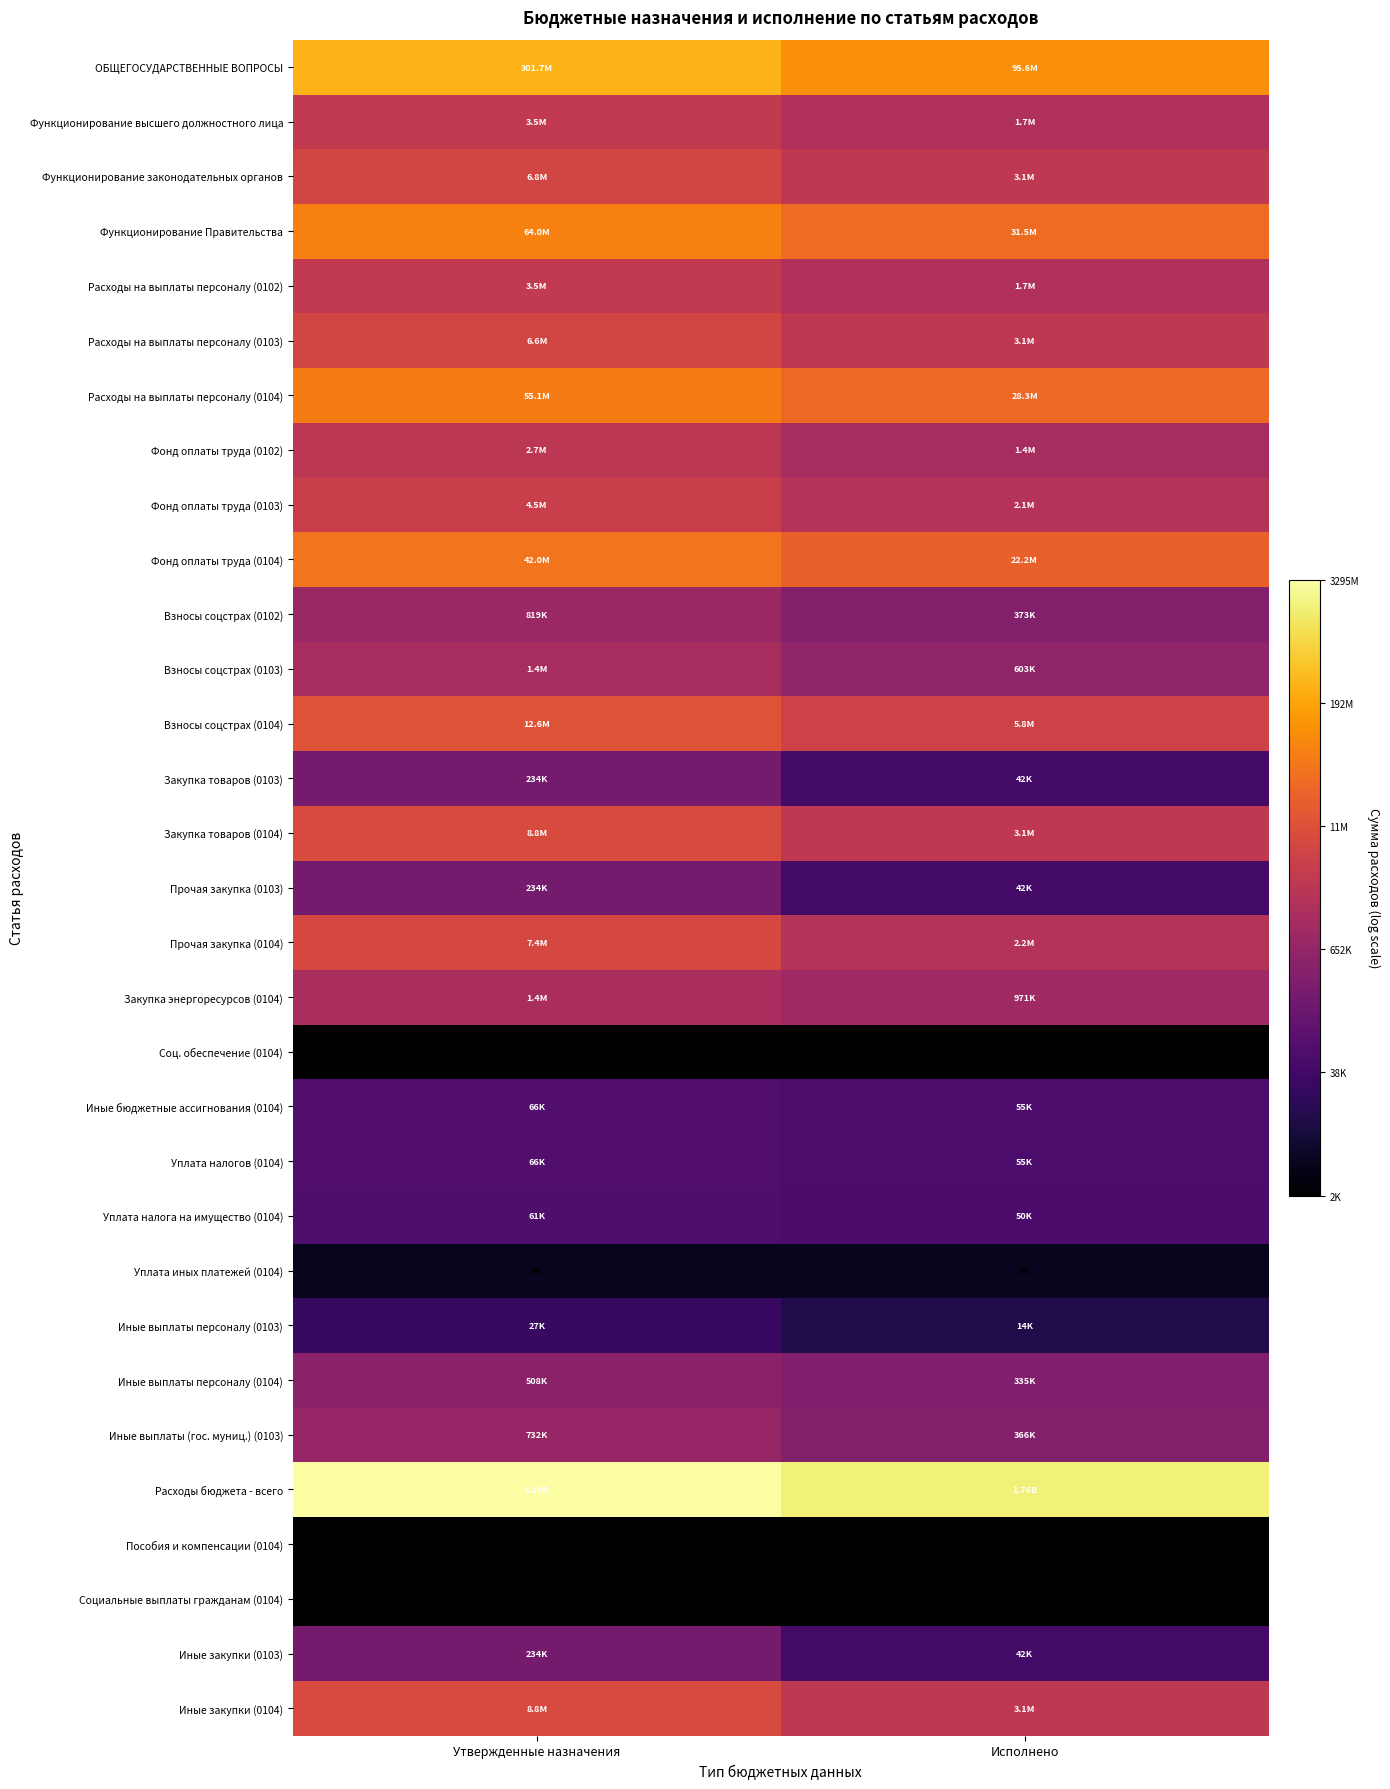

Reading right to left, list all the values displayed in this chart.

ОБЩЕГОСУДАРСТВЕННЫЕ ВОПРОСЫ: Исполнено=18.4	Утвержденные назначения=19.5
Функционирование высшего должностного лица: Исполнено=14.4	Утвержденные назначения=15.1
Функционирование законодательных органов: Исполнено=15.0	Утвержденные назначения=15.7
Функционирование Правительства: Исполнено=17.3	Утвержденные назначения=18.0
Расходы на выплаты персоналу (0102): Исполнено=14.4	Утвержденные назначения=15.1
Расходы на выплаты персоналу (0103): Исполнено=14.9	Утвержденные назначения=15.7
Расходы на выплаты персоналу (0104): Исполнено=17.2	Утвержденные назначения=17.8
Фонд оплаты труда (0102): Исполнено=14.1	Утвержденные назначения=14.8
Фонд оплаты труда (0103): Исполнено=14.6	Утвержденные назначения=15.3
Фонд оплаты труда (0104): Исполнено=16.9	Утвержденные назначения=17.6
Взносы соцстрах (0102): Исполнено=12.8	Утвержденные назначения=13.6
Взносы соцстрах (0103): Исполнено=13.3	Утвержденные назначения=14.1
Взносы соцстрах (0104): Исполнено=15.6	Утвержденные назначения=16.3
Закупка товаров (0103): Исполнено=10.6	Утвержденные назначения=12.4
Закупка товаров (0104): Исполнено=15.0	Утвержденные назначения=16.0
Прочая закупка (0103): Исполнено=10.6	Утвержденные назначения=12.4
Прочая закупка (0104): Исполнено=14.6	Утвержденные назначения=15.8
Закупка энергоресурсов (0104): Исполнено=13.8	Утвержденные назначения=14.2
Соц. обеспечение (0104): Исполнено=7.7	Утвержденные назначения=7.7
Иные бюджетные ассигнования (0104): Исполнено=10.9	Утвержденные назначения=11.1
Уплата налогов (0104): Исполнено=10.9	Утвержденные назначения=11.1
Уплата налога на имущество (0104): Исполнено=10.8	Утвержденные назначения=11.0
Уплата иных платежей (0104): Исполнено=8.5	Утвержденные назначения=8.5
Иные выплаты персоналу (0103): Исполнено=9.5	Утвержденные назначения=10.2
Иные выплаты персоналу (0104): Исполнено=12.7	Утвержденные назначения=13.1
Иные выплаты (гос. муниц.) (0103): Исполнено=12.8	Утвержденные назначения=13.5
Расходы бюджета - всего: Исполнено=21.3	Утвержденные назначения=21.9
Пособия и компенсации (0104): Исполнено=7.7	Утвержденные назначения=7.7
Социальные выплаты гражданам (0104): Исполнено=7.7	Утвержденные назначения=7.7
Иные закупки (0103): Исполнено=10.6	Утвержденные назначения=12.4
Иные закупки (0104): Исполнено=15.0	Утвержденные назначения=16.0